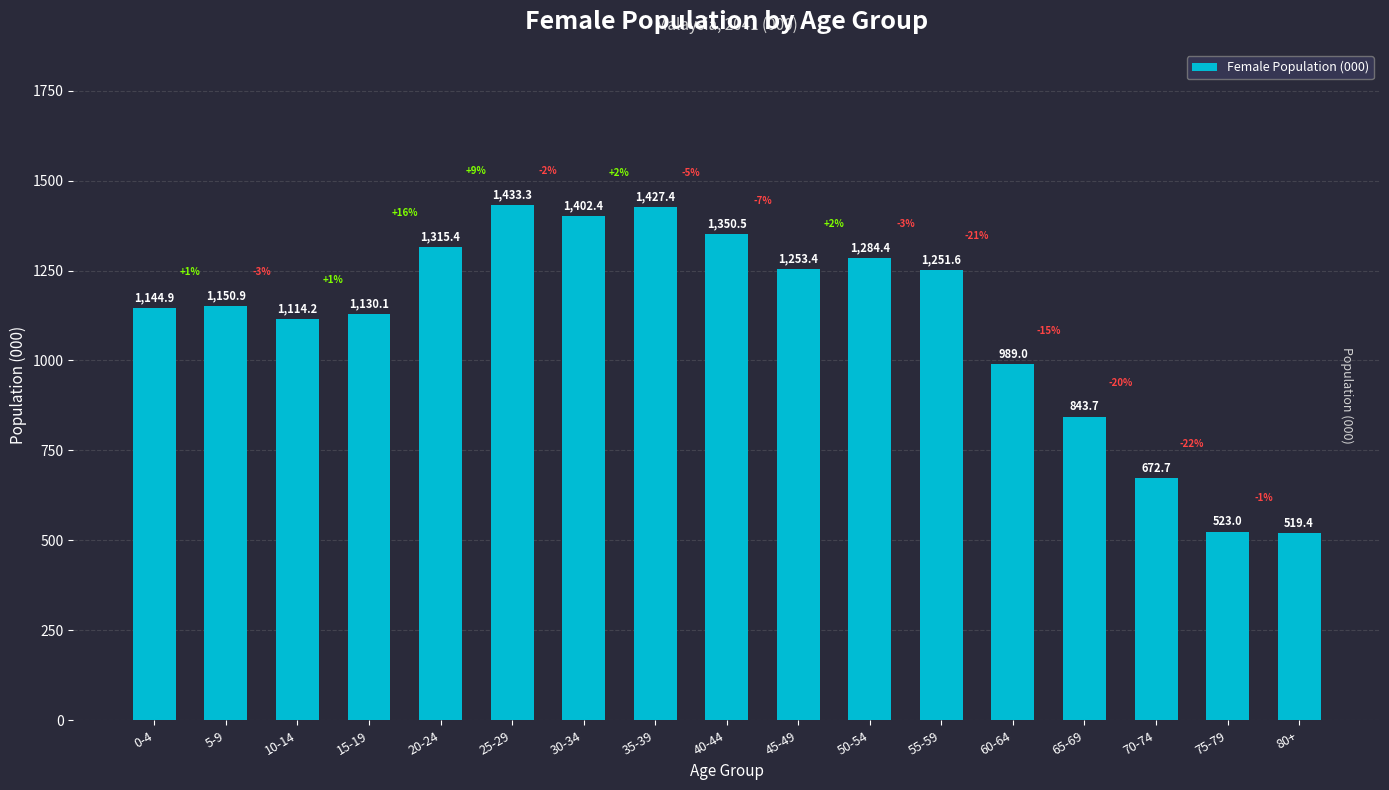

Is it true that the value at 55-59 is 1251.6?

True